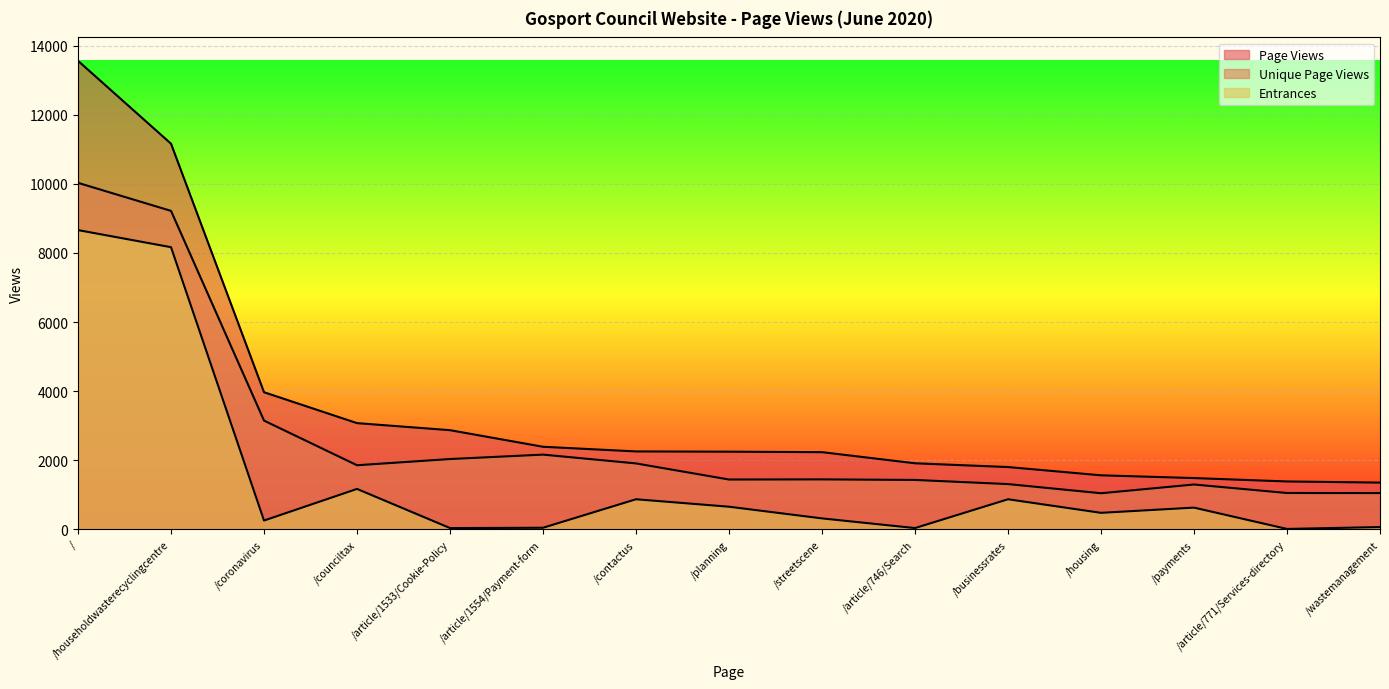

Reading left to right, transcribe all the data shown in this chart.

Page Views: 13560	11162	3970	3076	2872	2392	2257	2250	2236	1914	1805	1566	1486	1388	1355
Unique Page Views: 10029	9218	3149	1857	2037	2165	1910	1444	1448	1432	1312	1047	1300	1054	1052
Entrances: 8662	8167	257	1172	39	48	873	657	319	39	873	480	631	14	68